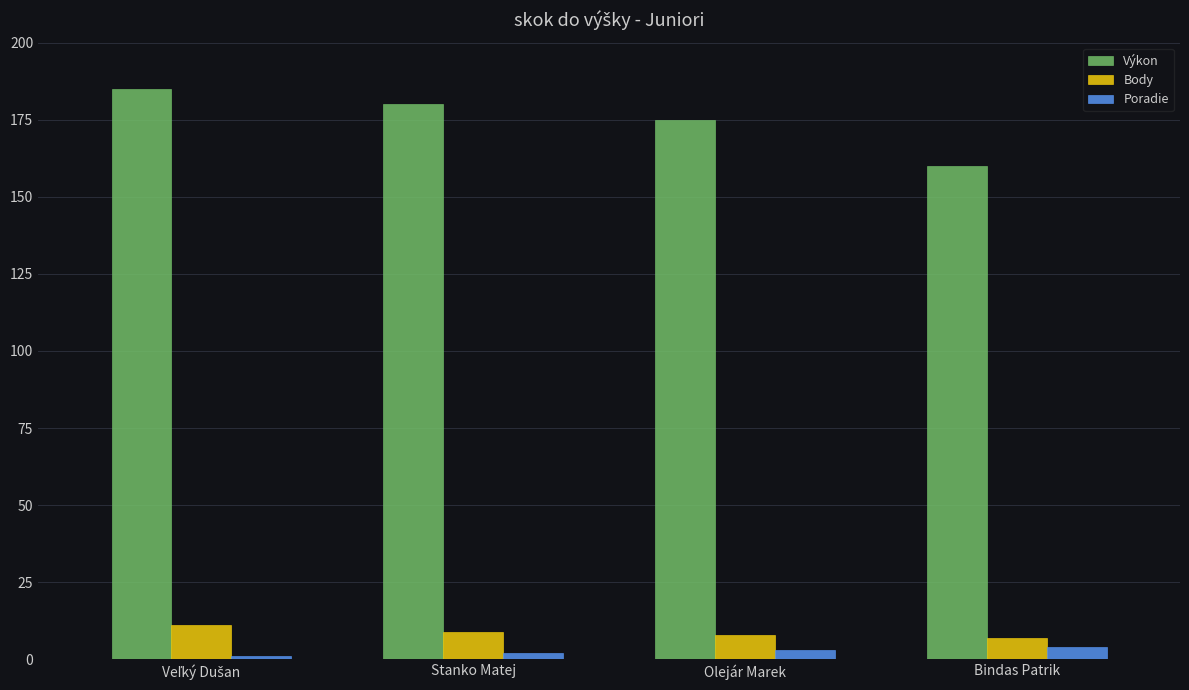

What is the lowest value of the Body series?

7